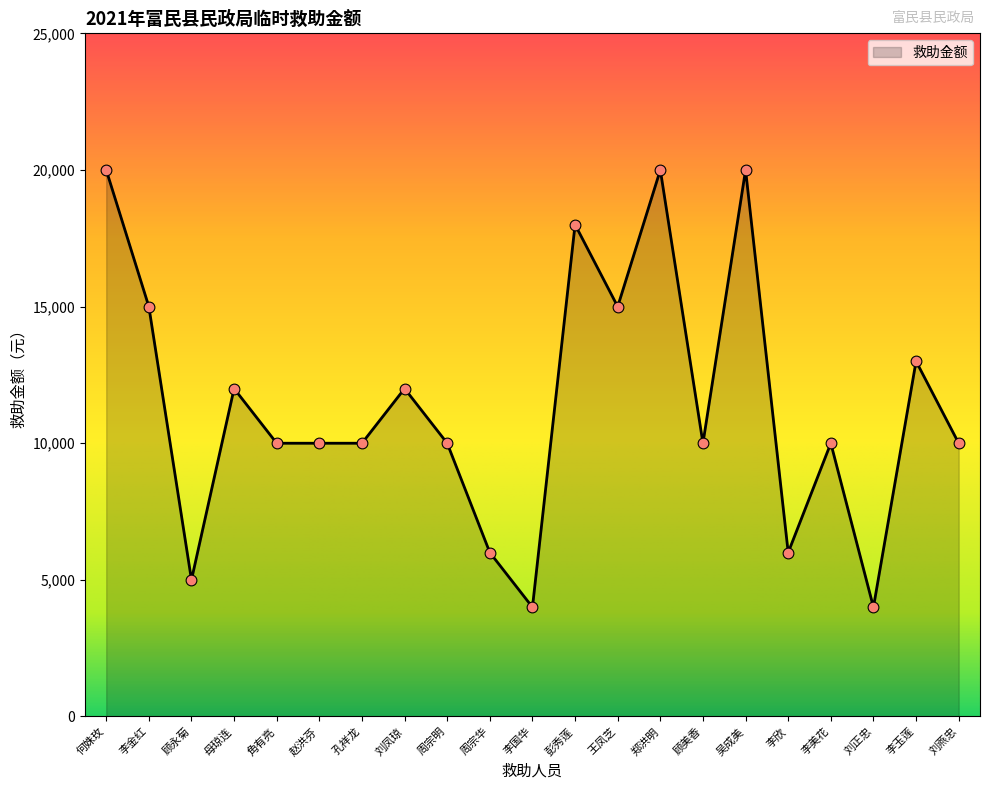

Which has a higher value, 刘正忠 or 李美花?

李美花